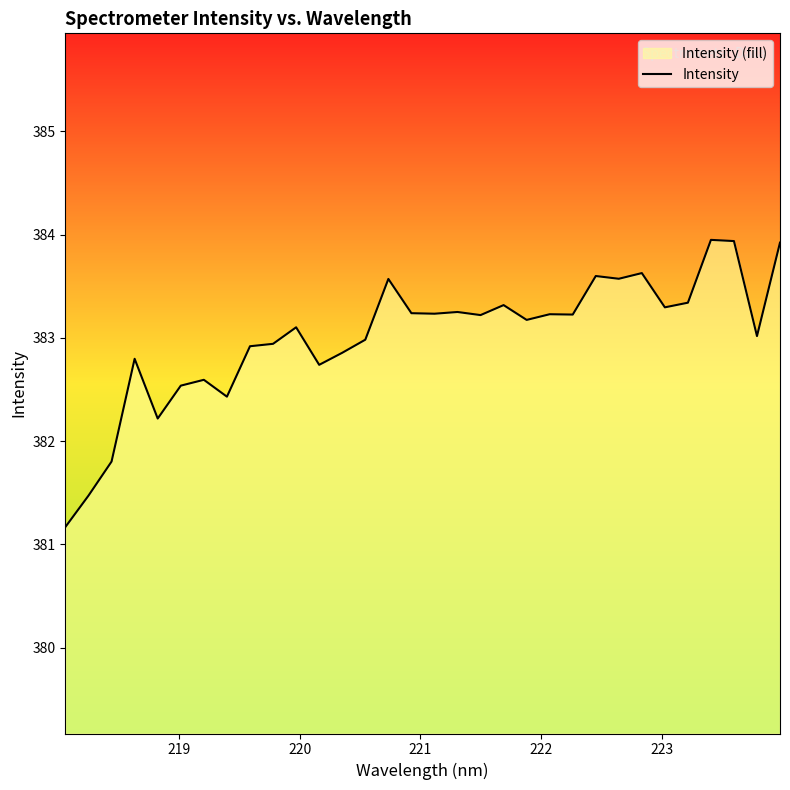

What is the smallest value displayed?

381.2